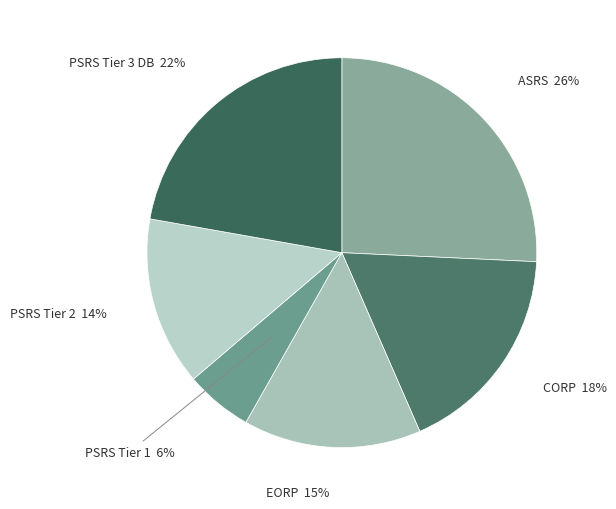

To the nearest percent, what portion does PSRS Tier 2 represent?

14%